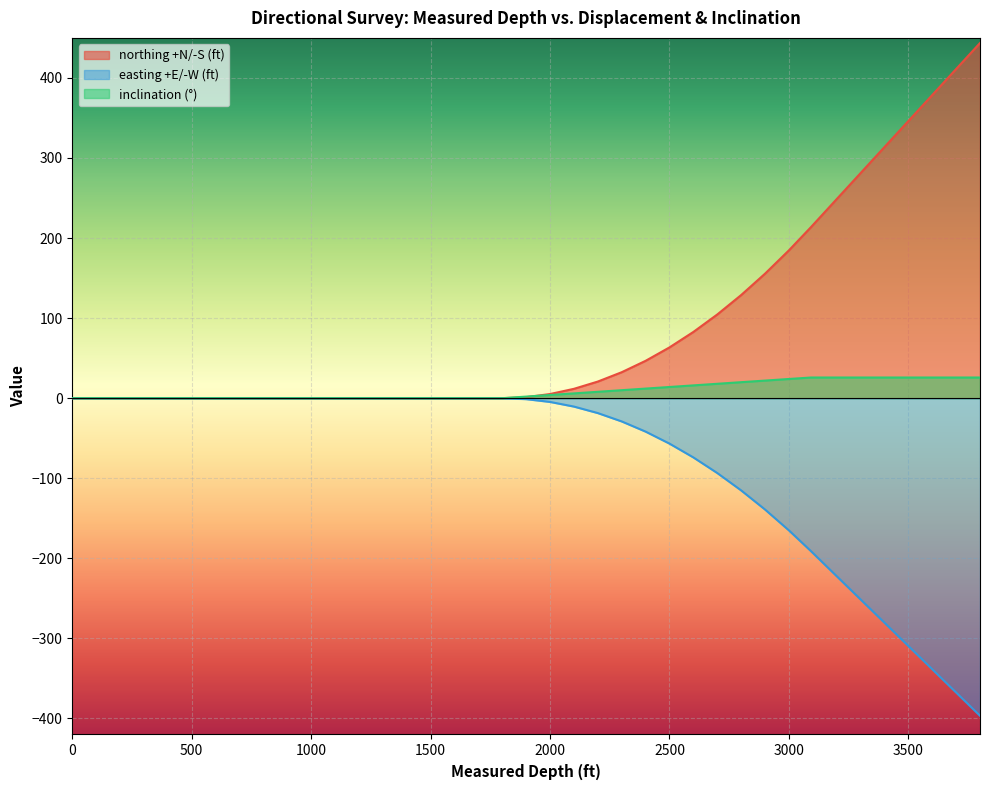

True or false: inclination (°) and northing +N/-S (ft) cross at least once.

True